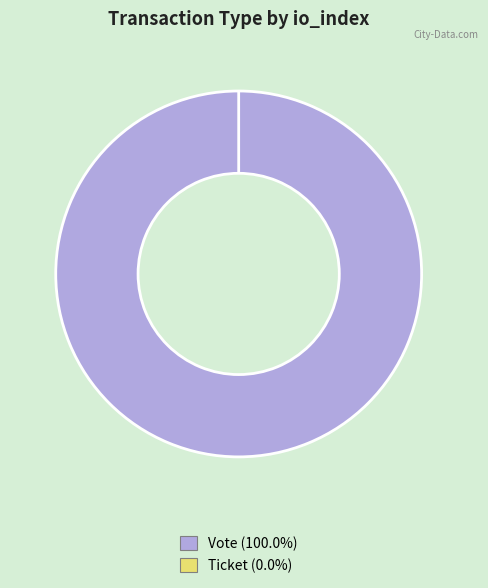

Which category has the biggest portion of the pie?

Vote